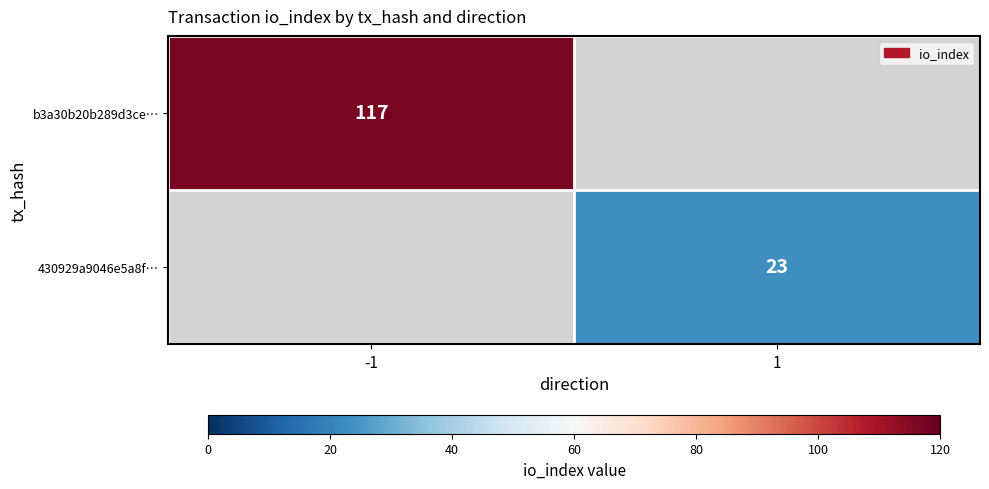

Is it true that b3a30b20b289d3ce… equals 41.3 at -1?

False